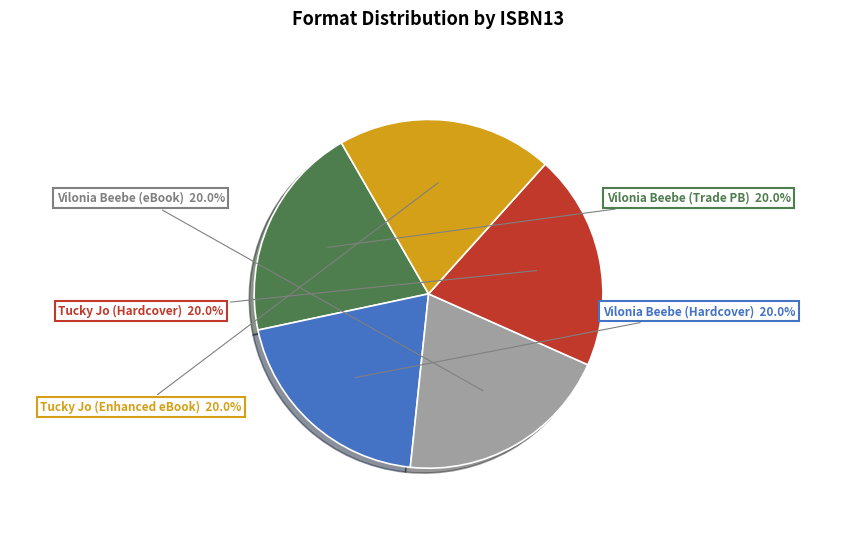

Approximately how many times larger is the value at Vilonia Beebe (Trade PB) compared to Vilonia Beebe (eBook)?

1.0